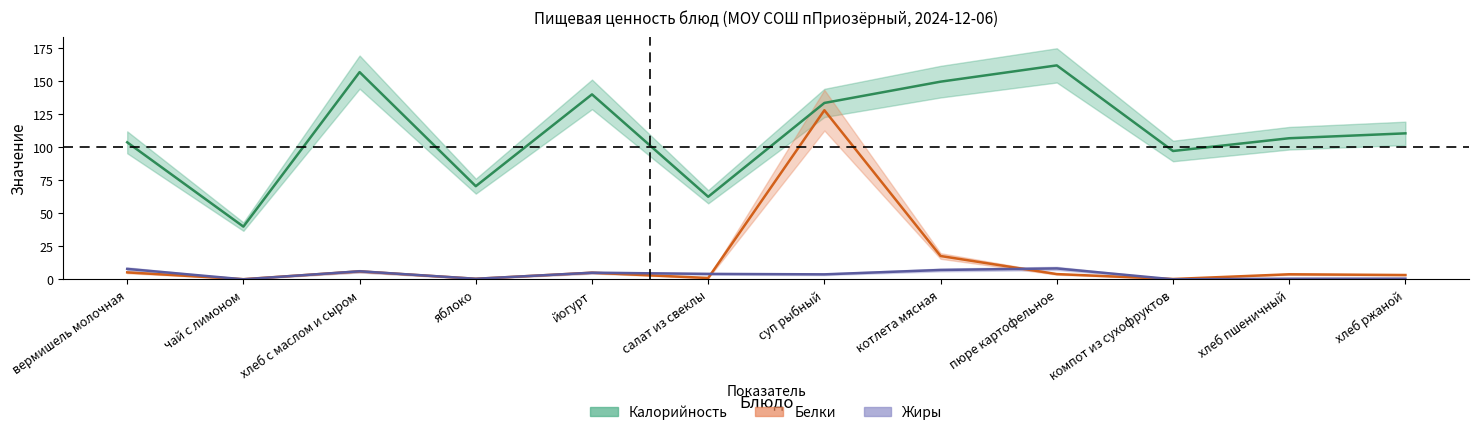

After their last crossing, which series has the higher values: Жиры or Белки?

Белки